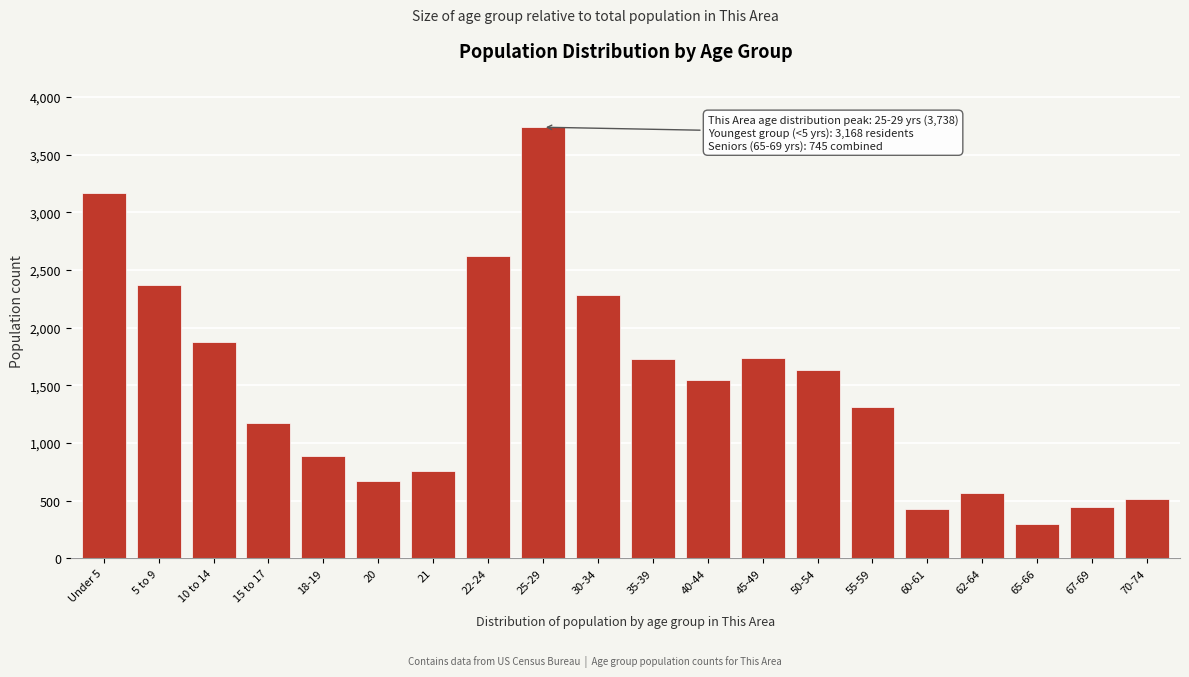

What is the sum of the values at 45-49 and 35-39?

3457